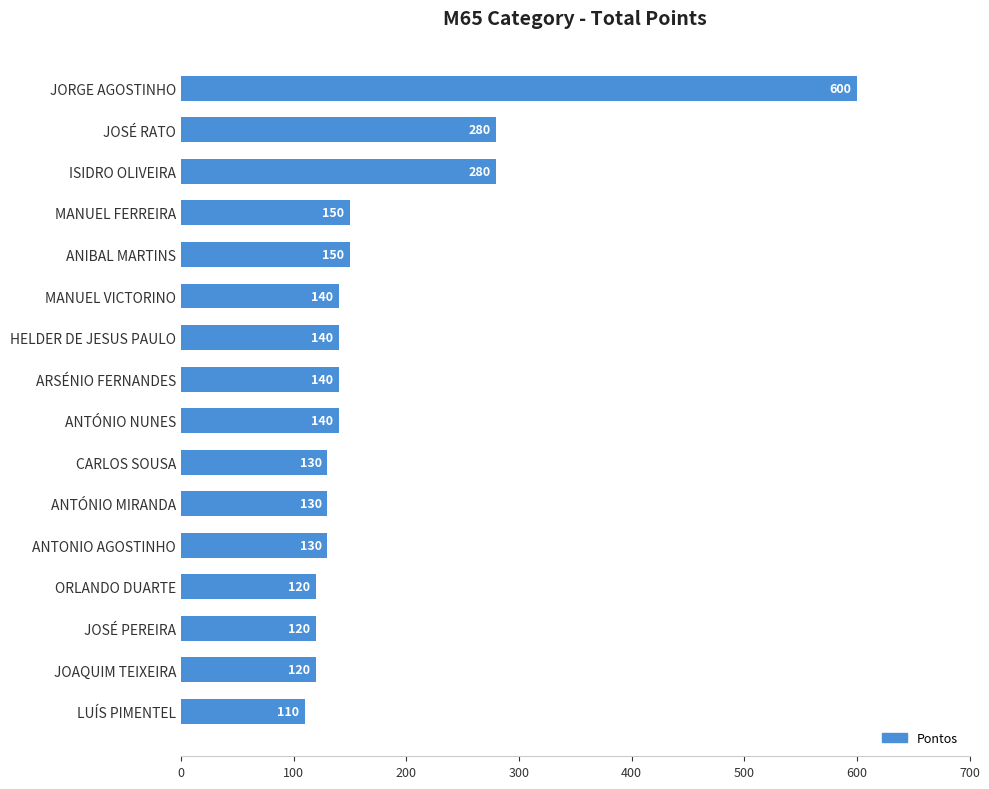

What is the change in value from ANTONIO AGOSTINHO to JOAQUIM TEIXEIRA?

-10